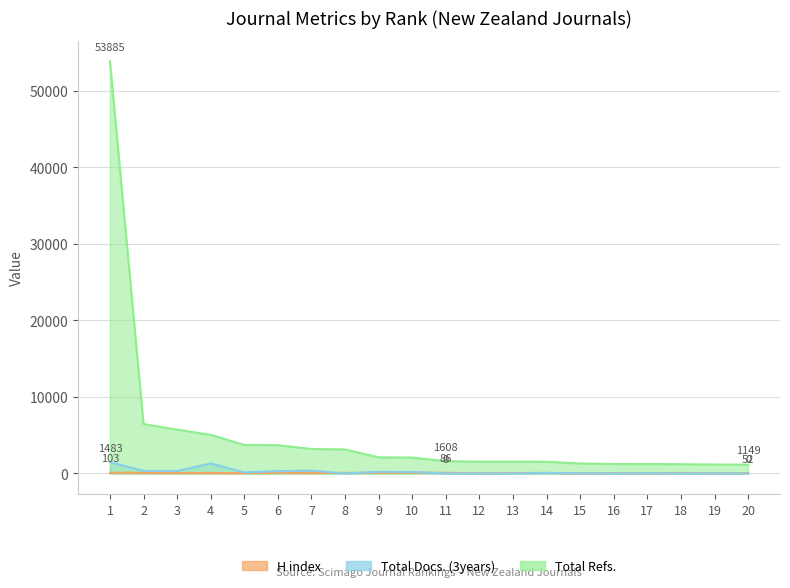

The Total Docs. (3years) series shows -604 at 8. True or false?

False